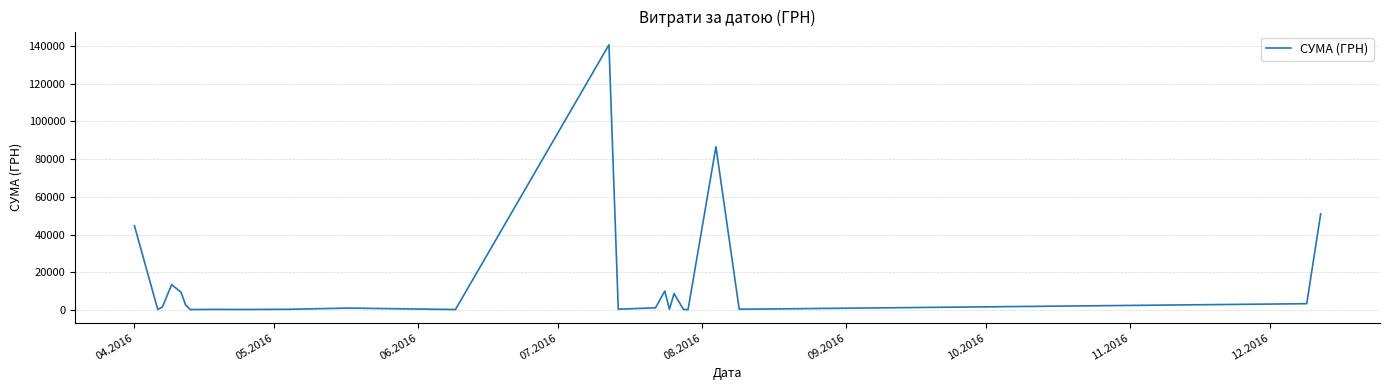

What is the greatest value displayed?

140706.2